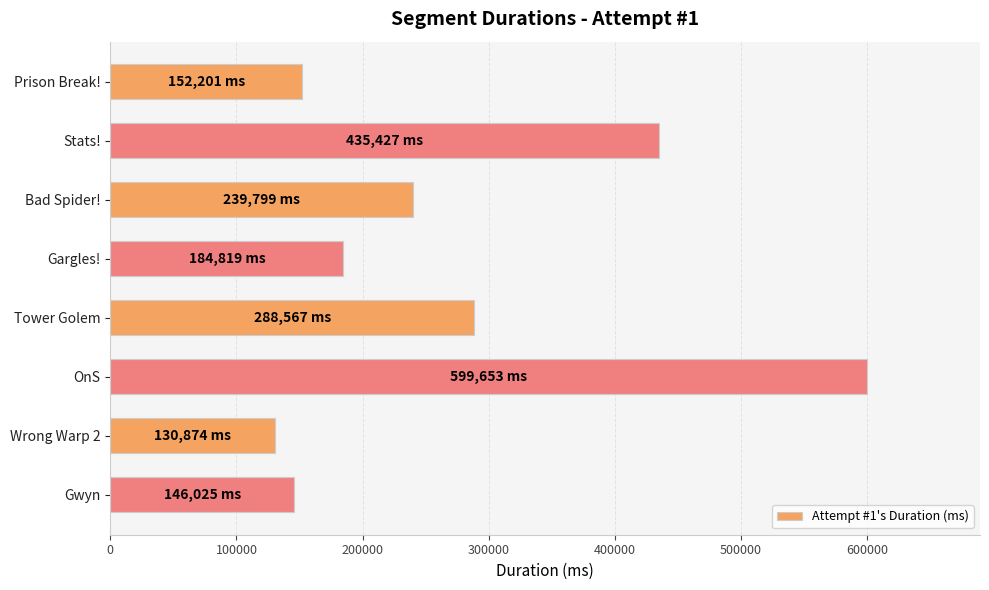

How many values are below 239799?

4